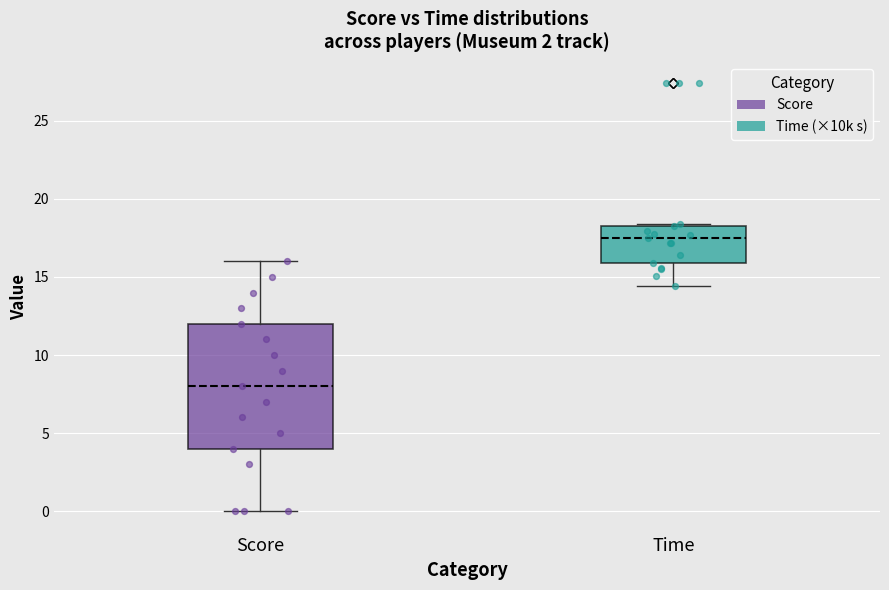

Where does the upper whisker of the box for Score end on the y-axis? The values are not printed on the chart, so give them approximately, as read against the axis.

16.0